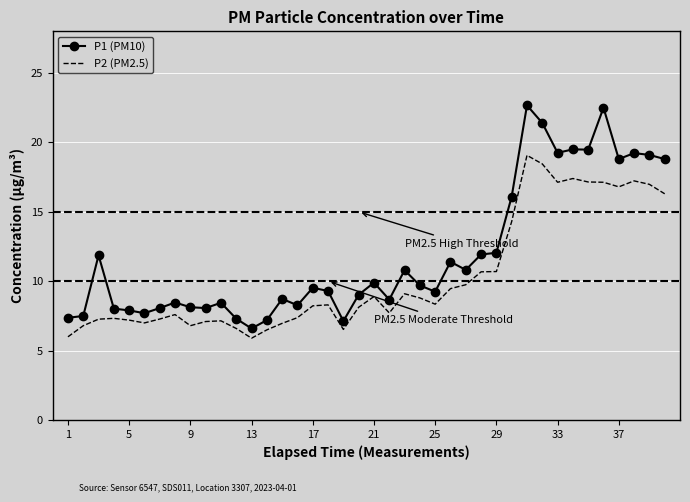

Which series has the largest total across all categories?

P1 (PM10)